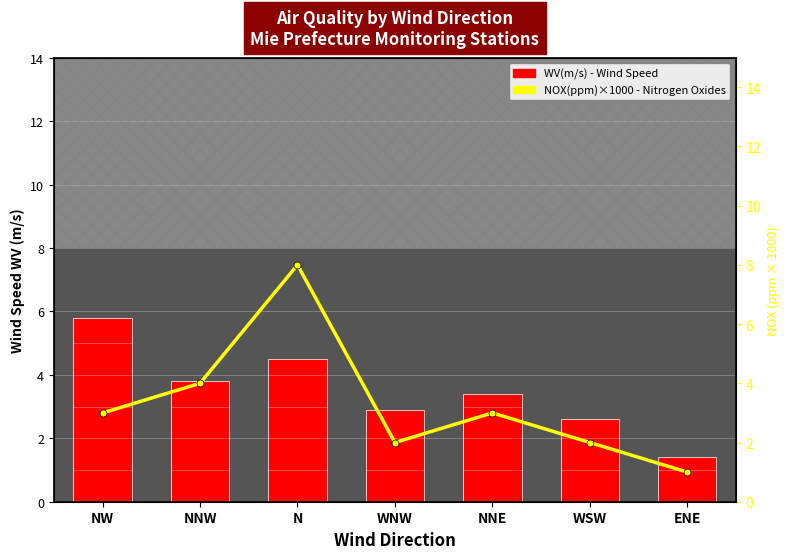

What is the label of the 5th bar from the right?

N